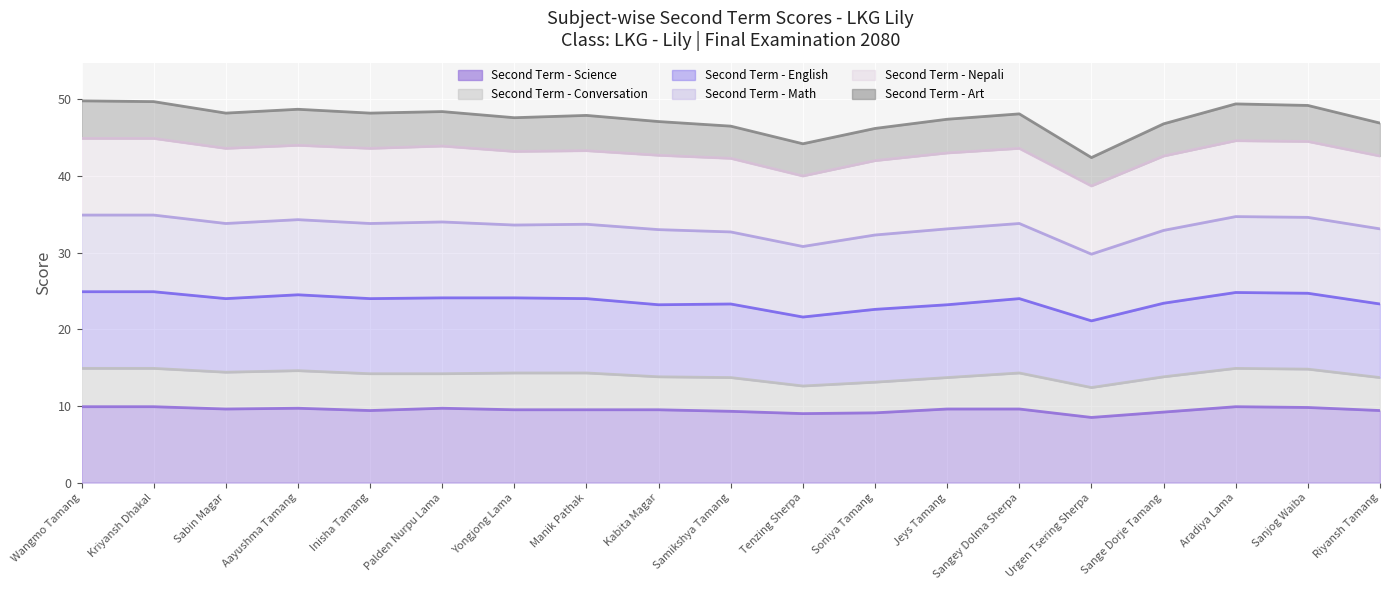

What is the label of the 17th point from the right?

Sabin Magar